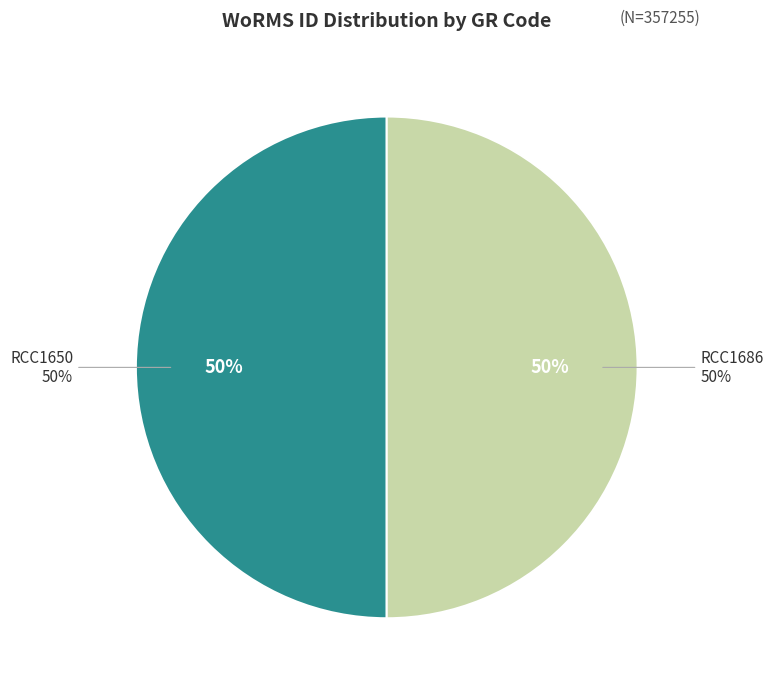

True or false: RCC1686 accounts for 50% of the total.

True